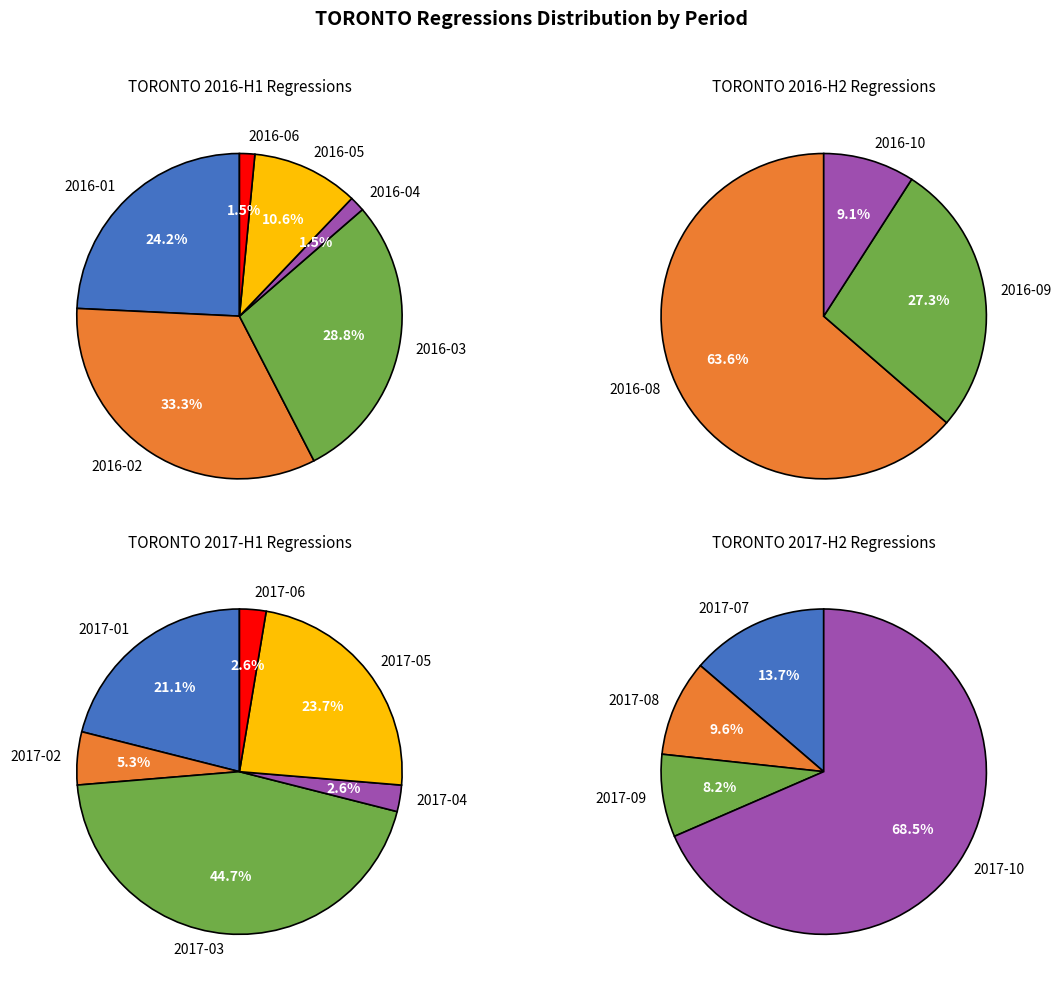

Does 4 represent more than half of the total?

No